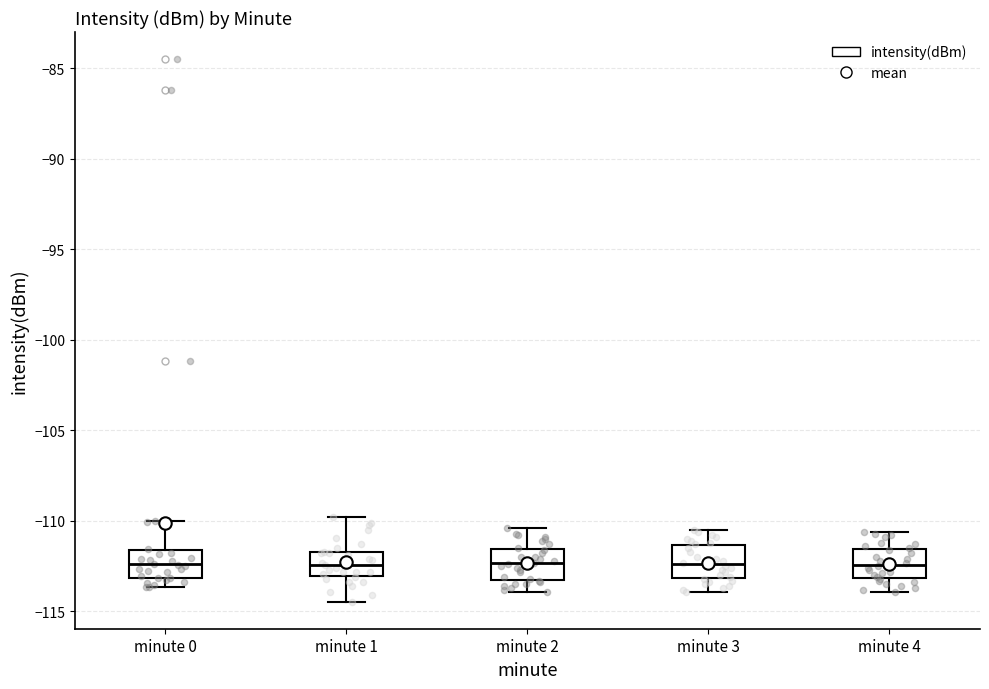

Reading left to right, transcribe this box plot: for each box, give where its median line is, the range the box spans, and where its two whiskers end, as read against the y-axis. The values are not printed on the chart, so give them approximately, as read against the axis.

minute 0: median -112.5, box -113.0 to -111.5, whiskers -113.5 to -110.0
minute 1: median -112.5, box -113.0 to -111.5, whiskers -114.5 to -110.0
minute 2: median -112.5, box -113.5 to -111.5, whiskers -114.0 to -110.5
minute 3: median -112.5, box -113.0 to -111.5, whiskers -114.0 to -110.5
minute 4: median -112.5, box -113.0 to -111.5, whiskers -114.0 to -110.5